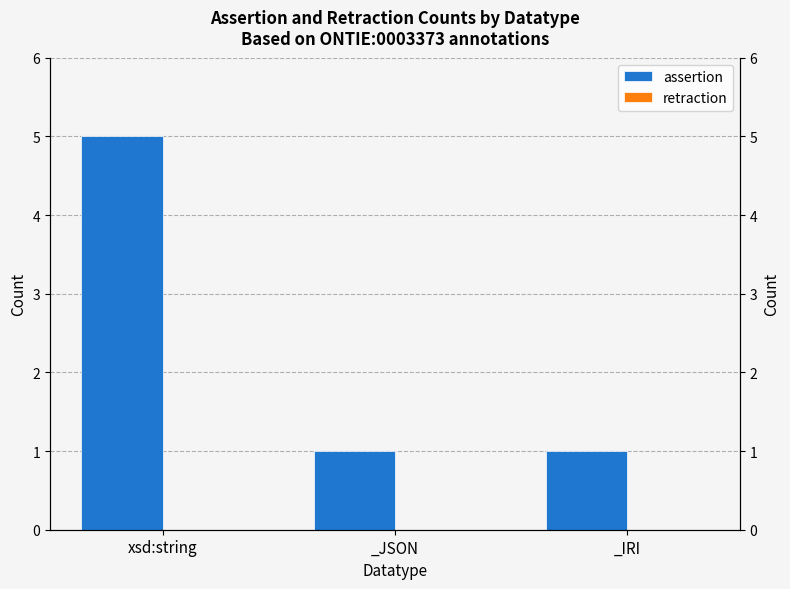

At which category is the sum across all series the highest?

xsd:string